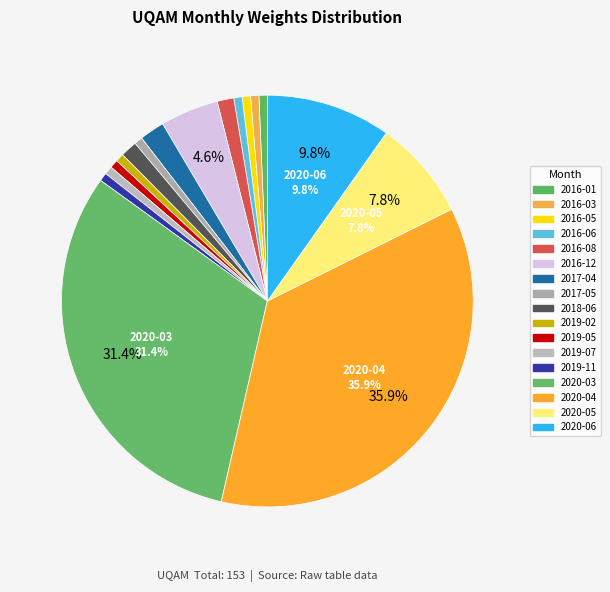

How many segments does this pie chart have?

17